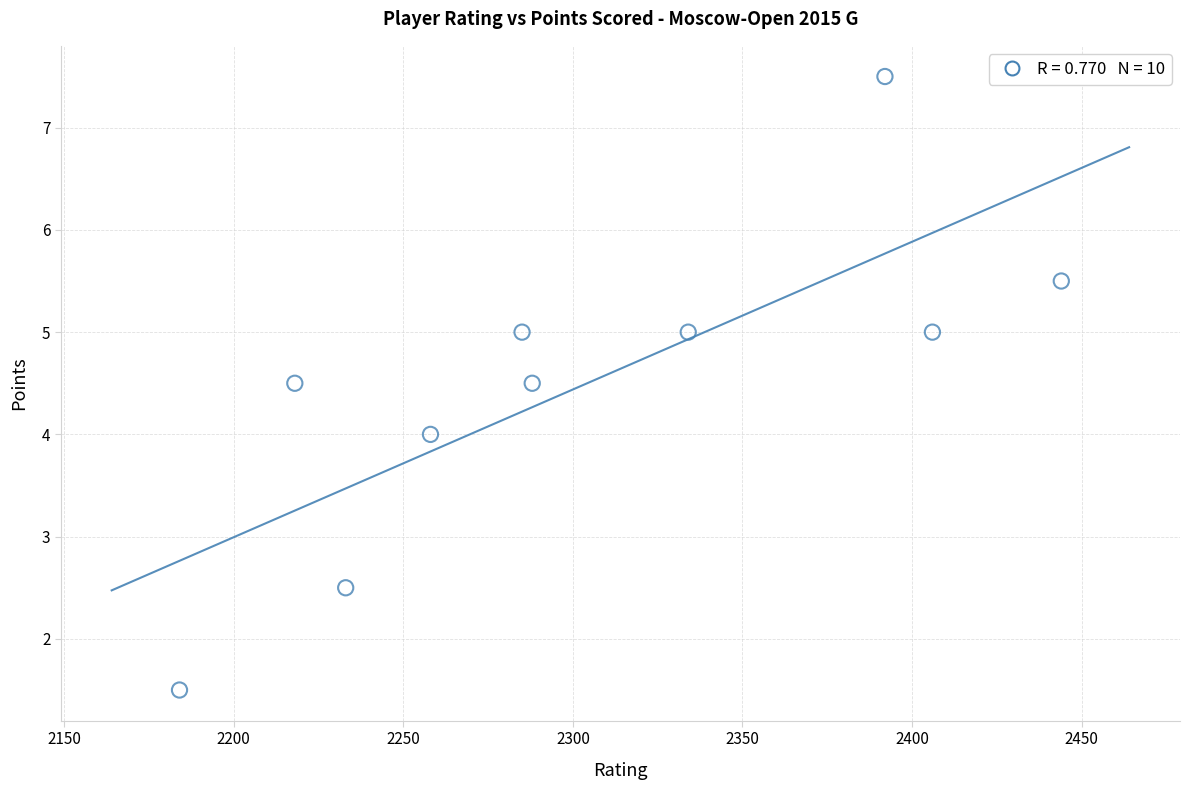

What is the average X value?

2304.2